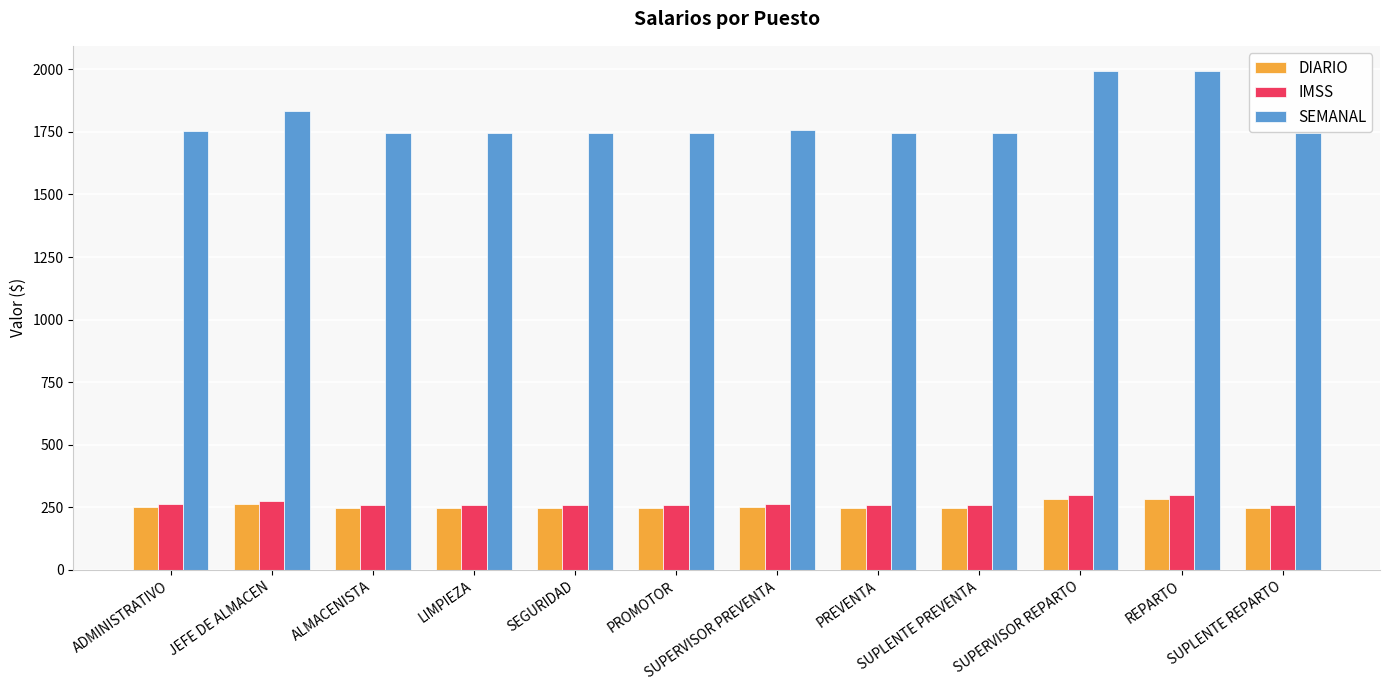

True or false: DIARIO has a value of 118.7 at LIMPIEZA.

False